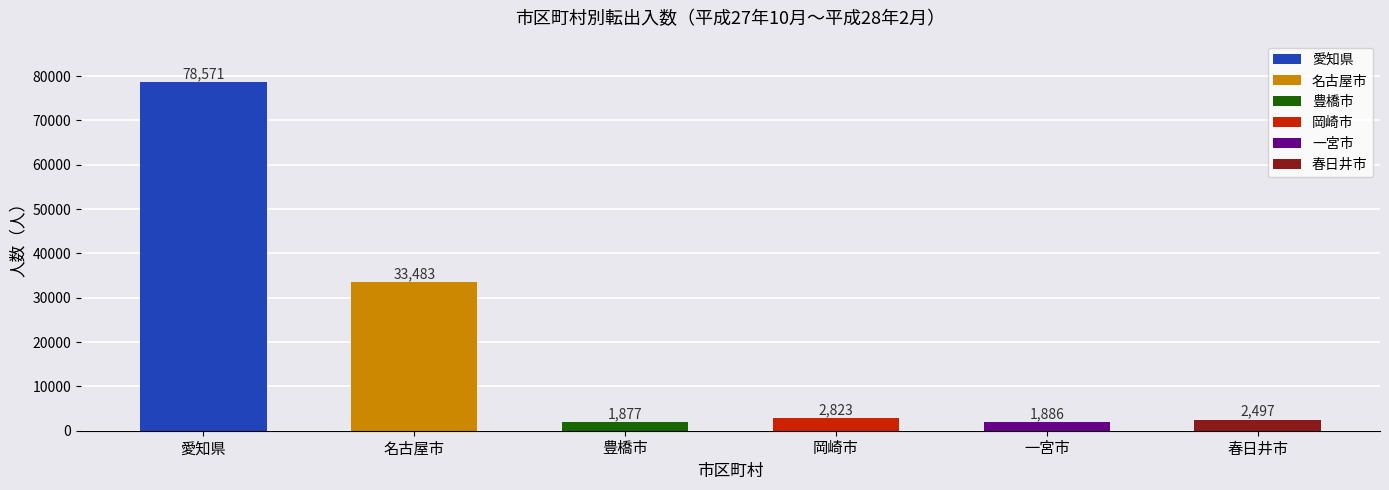

What is the label of the 6th bar from the right?

愛知県